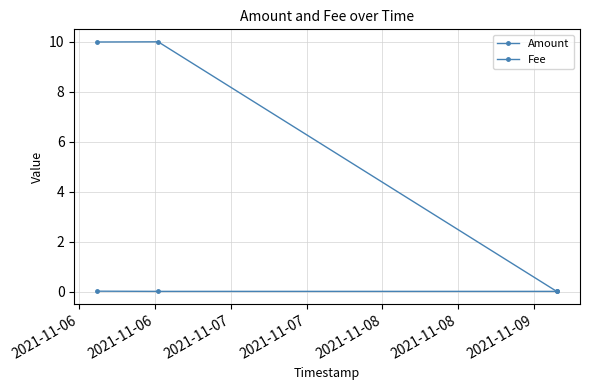

Count the number of categories in the chart.

3